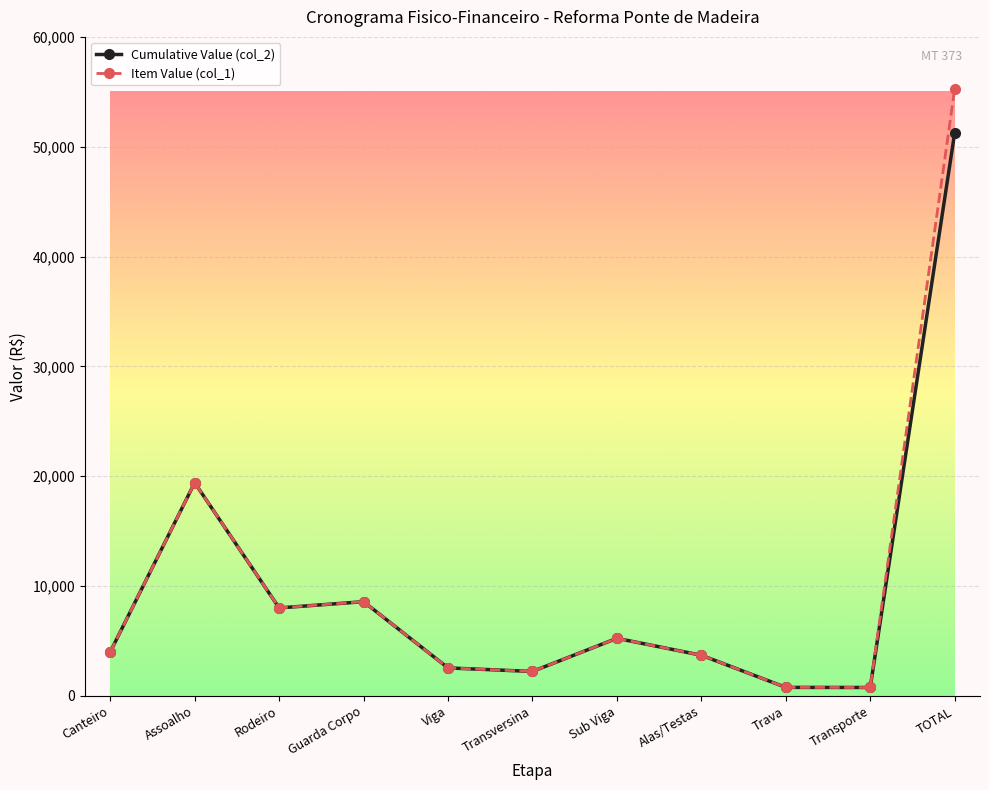

The Item Value (col_1) series shows 2223.9 at Transversina. True or false?

True